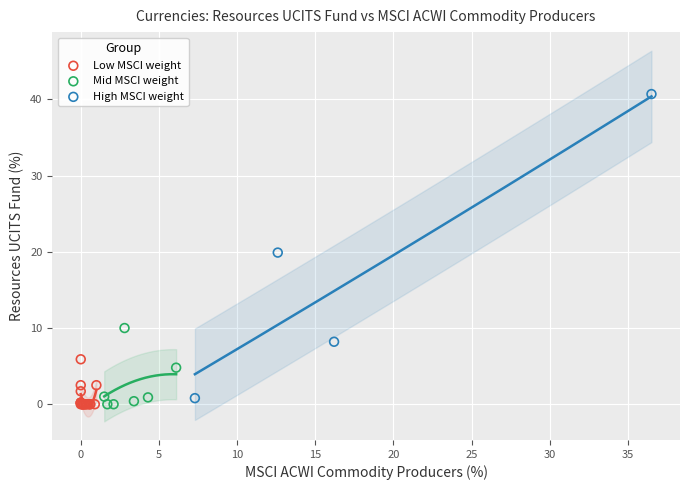

Which series contains the highest Y value?

High MSCI weight